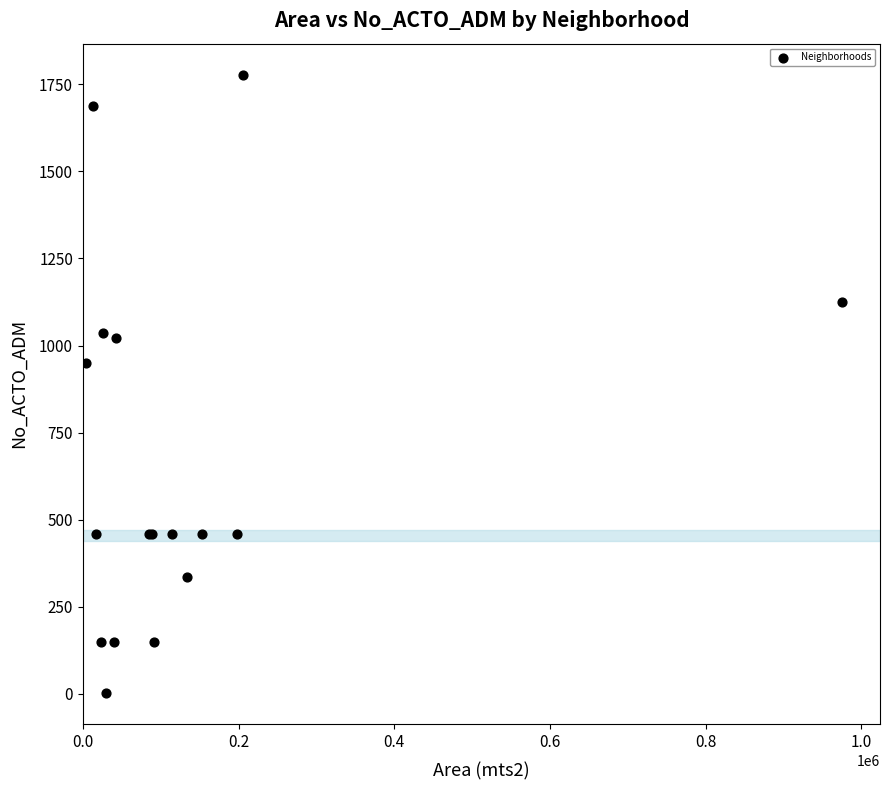

What Y value in the scatter plot is closest to 890?

949